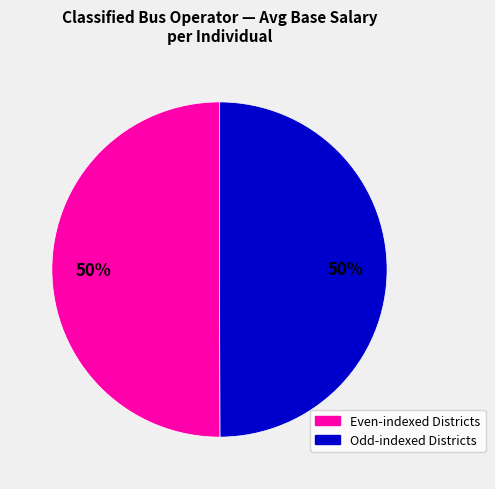

To the nearest percent, what is the average slice percentage?

50%